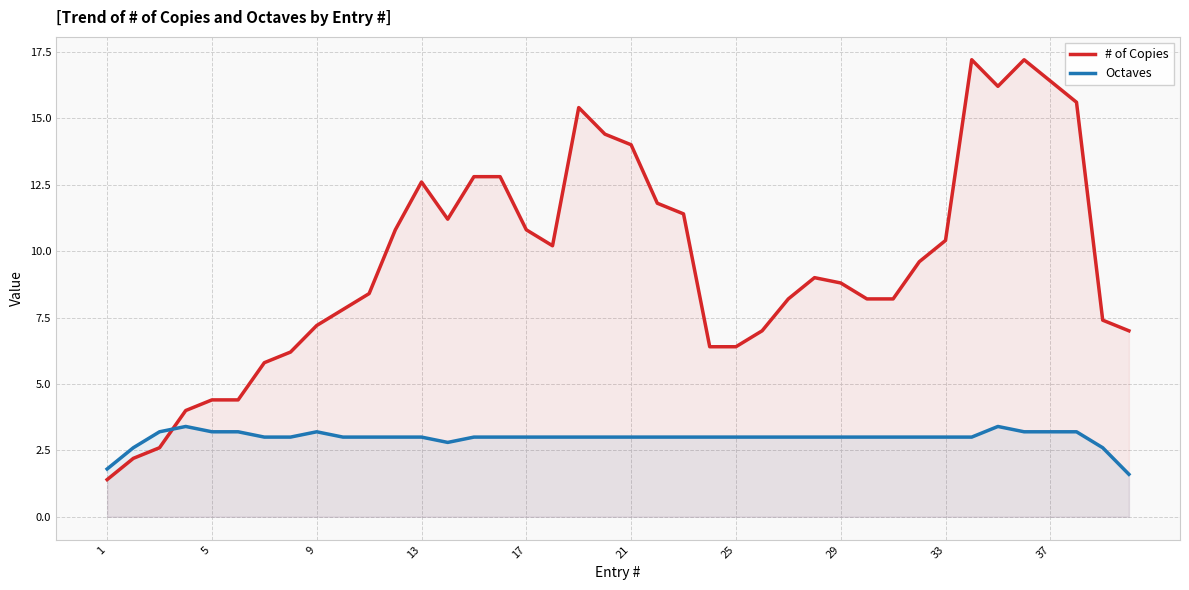

How many intersections are there between # of Copies and Octaves?

1